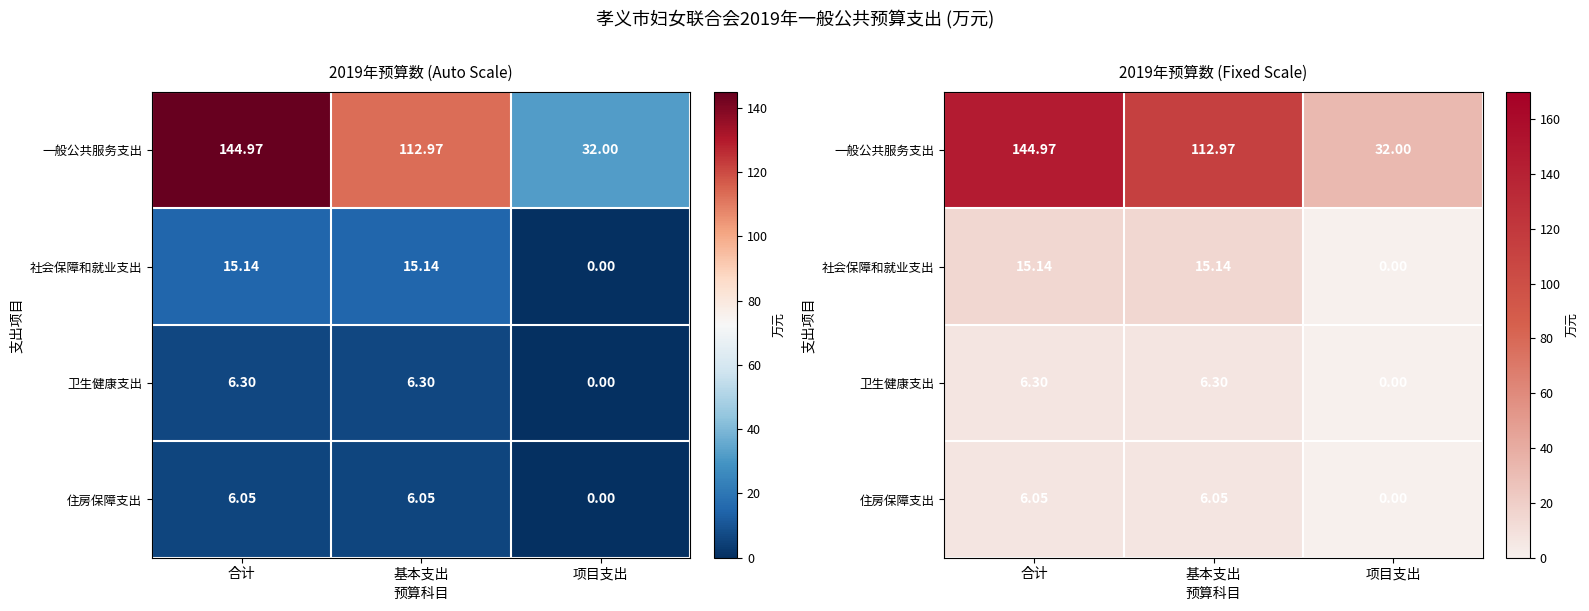

How many values in the 卫生健康支出 series are below 6?

1